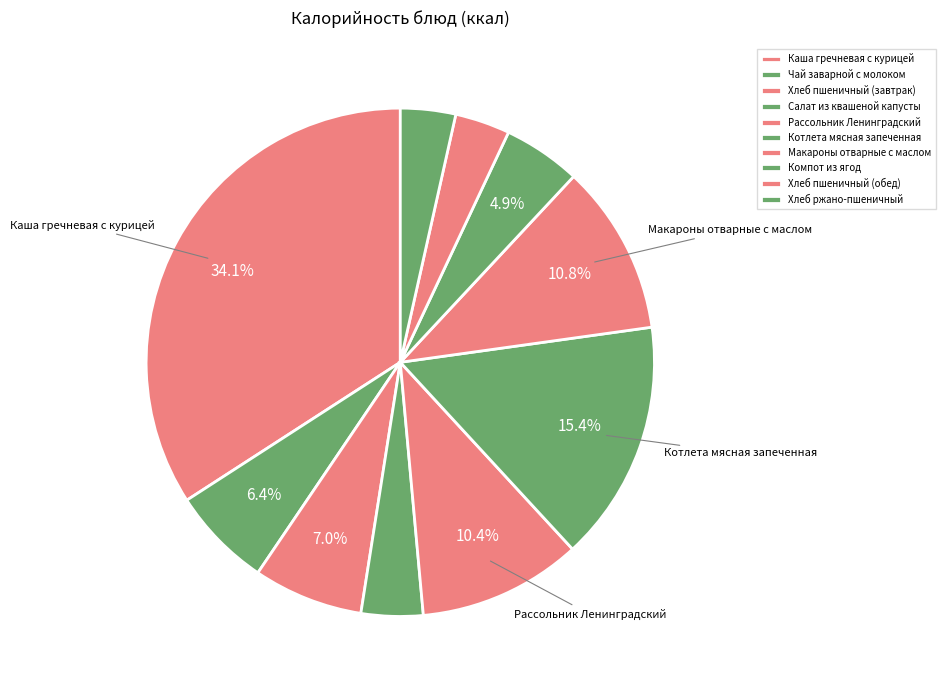

To the nearest percent, what is the difference between the Хлеб пшеничный (завтрак) and Котлета мясная запеченная slice percentages?

8%